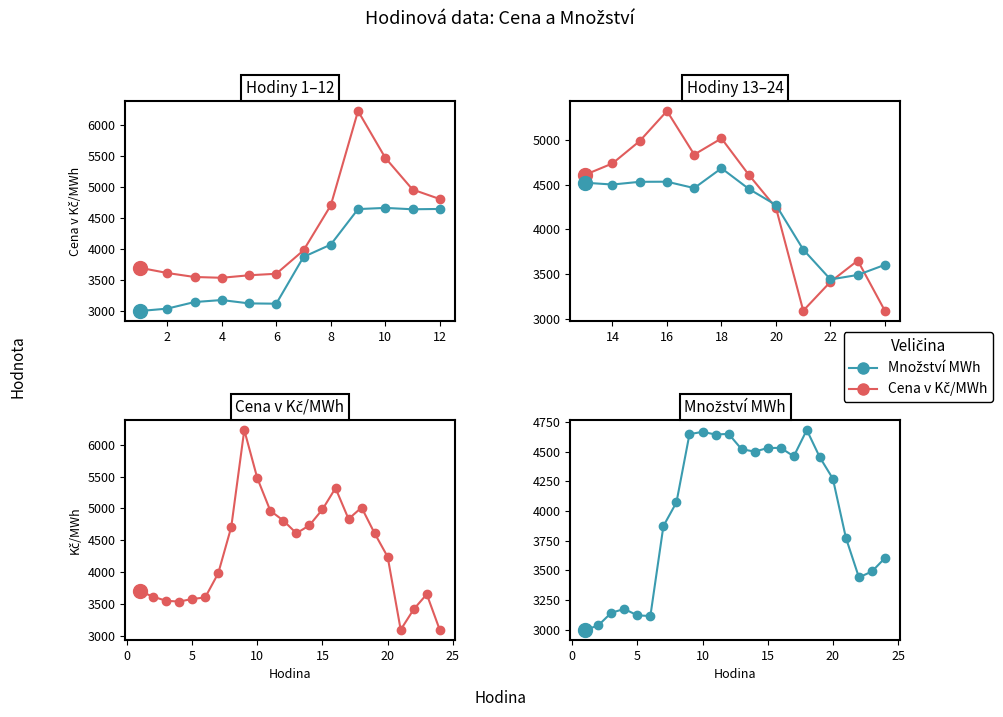

True or false: Cena v Kč/MWh has a value of 3549.3 at 4.

True